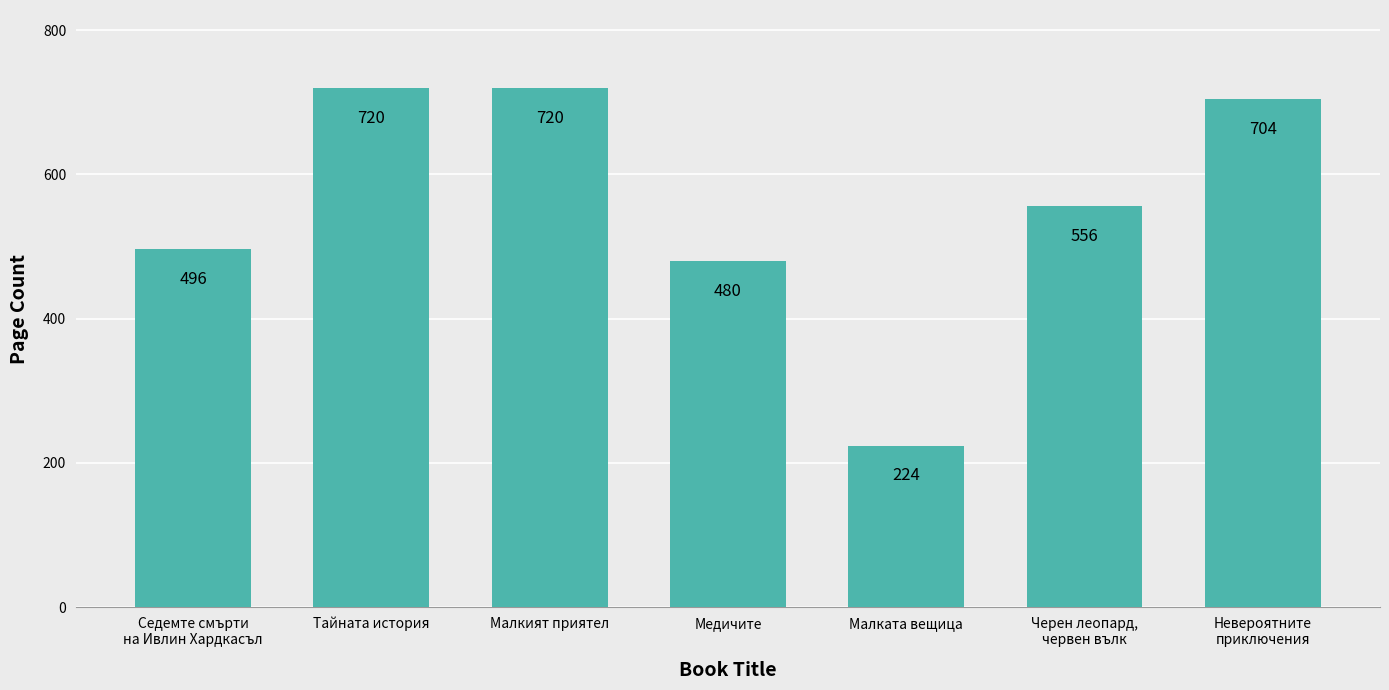

How many data points does each series have?

7